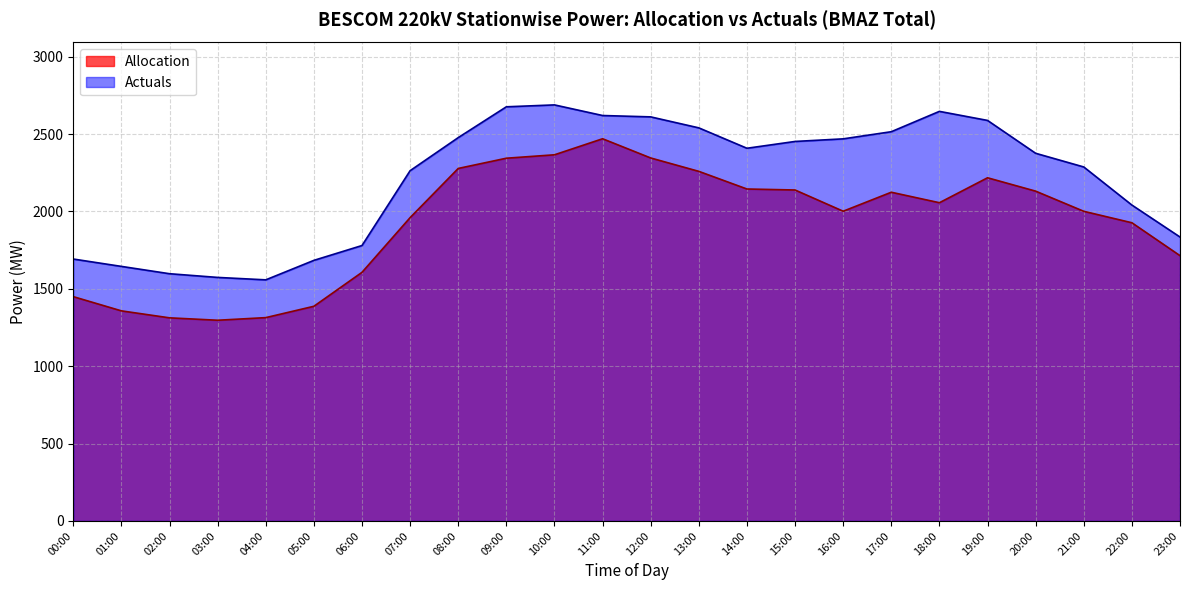

Which series has the largest total across all categories?

Actuals